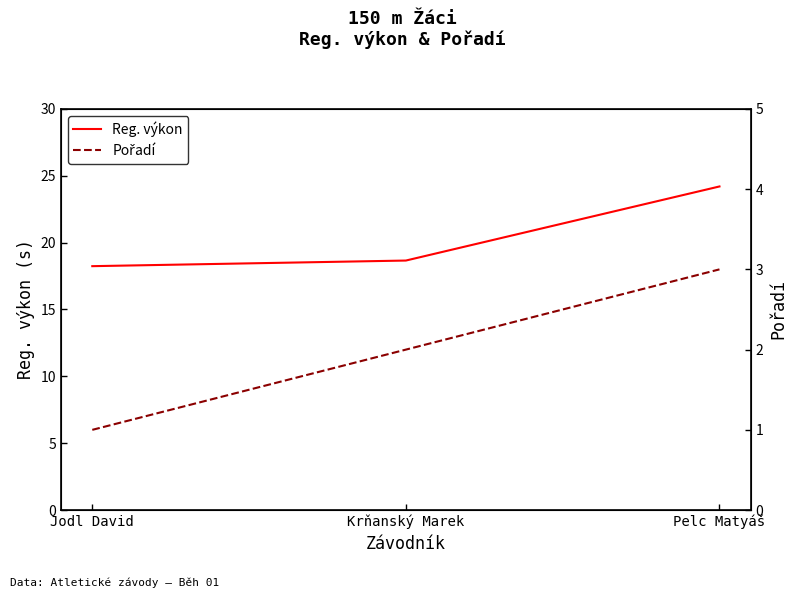

What is the average value of the Reg. výkon series?

20.4